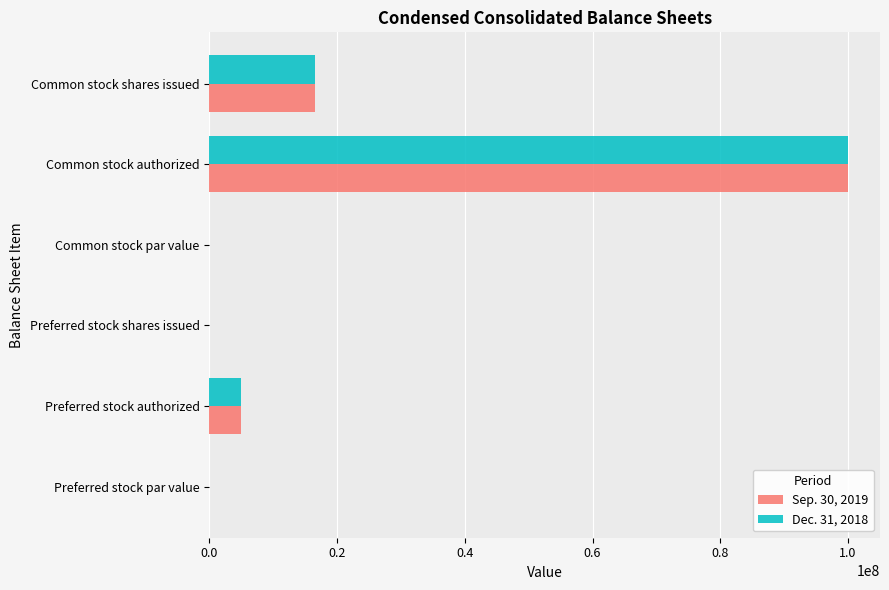

What is the sum of the Dec. 31, 2018 values at Common stock authorized and Preferred stock shares issued?

100000000.0